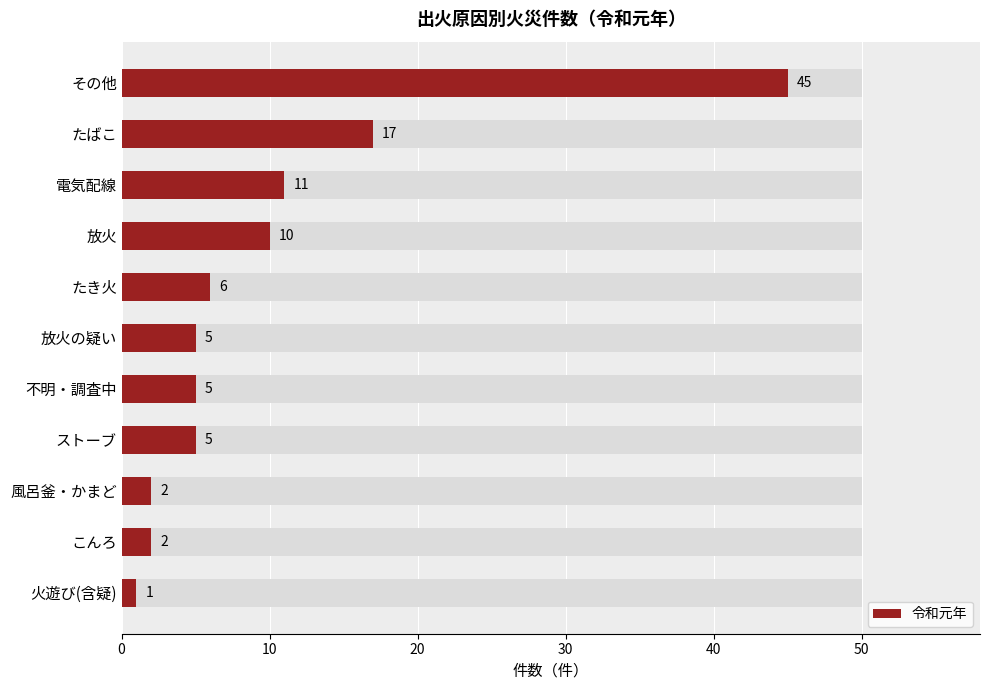

Reading left to right, extract all data points from this chart.

45	17	11	10	6	5	5	5	2	2	1